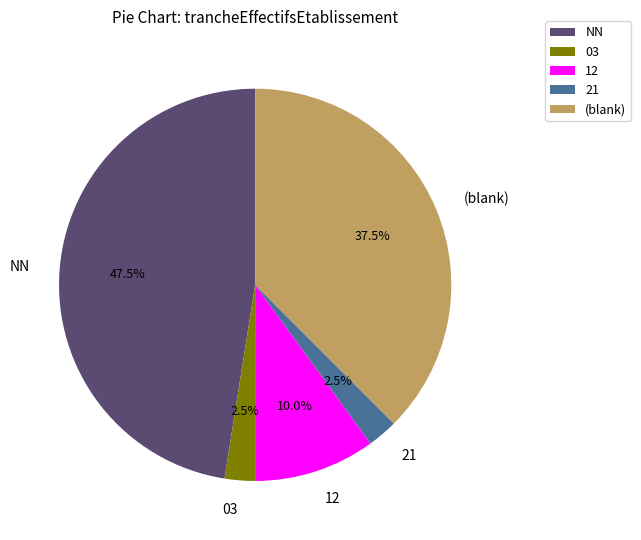

What percentage is the 12 slice, to the nearest percent?

10%